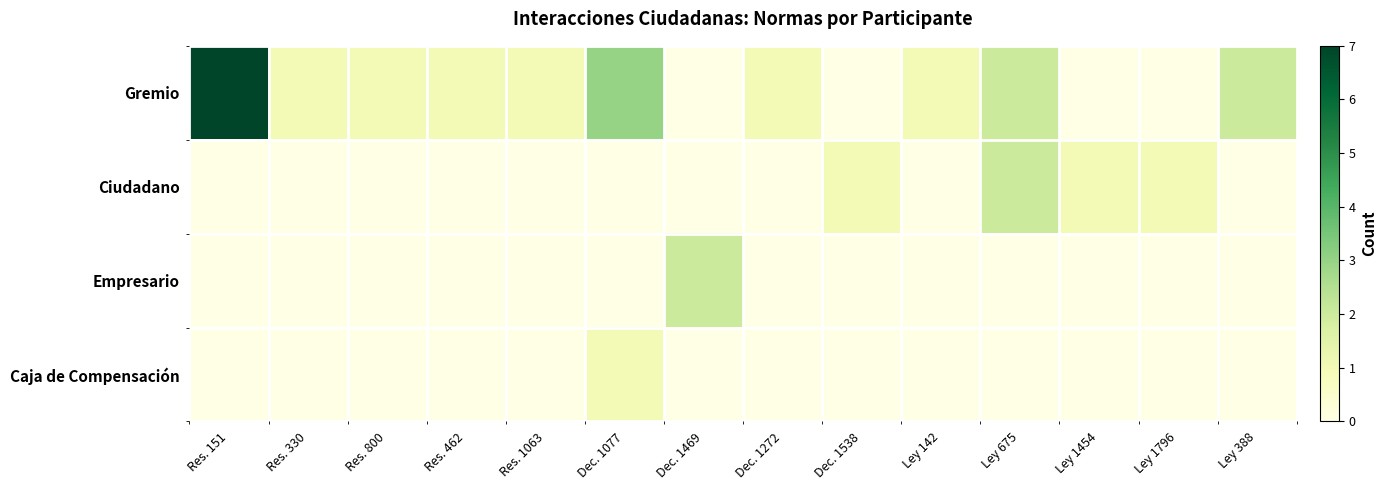

At how many categories does at least one series exceed 6?

1